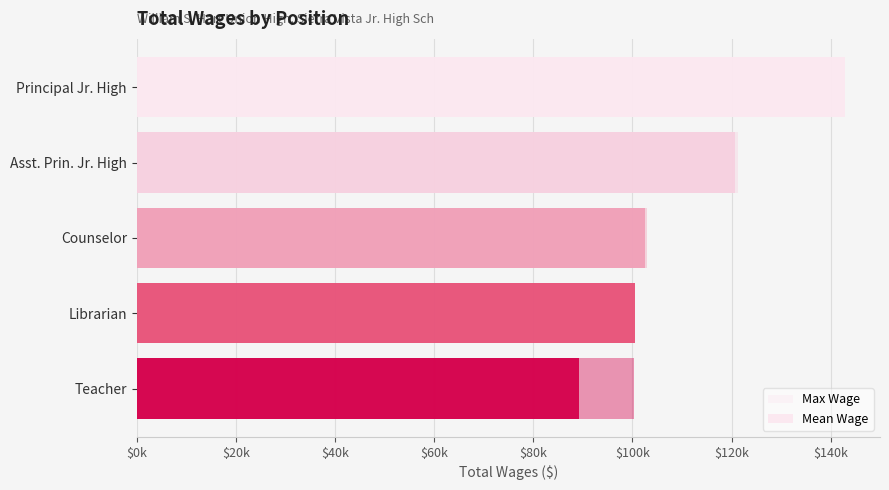

How many values in the Max Wage series exceed 102852?

2